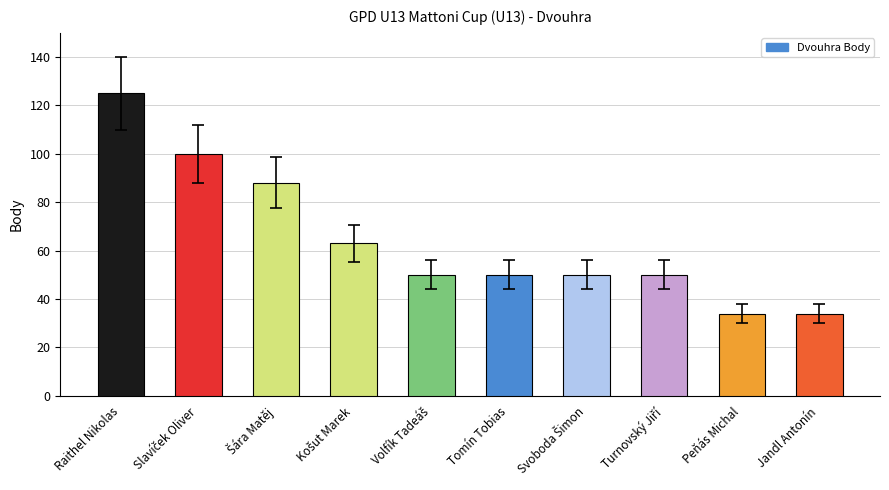

Reading left to right, extract all data points from this chart.

125	100	88	63	50	50	50	50	34	34